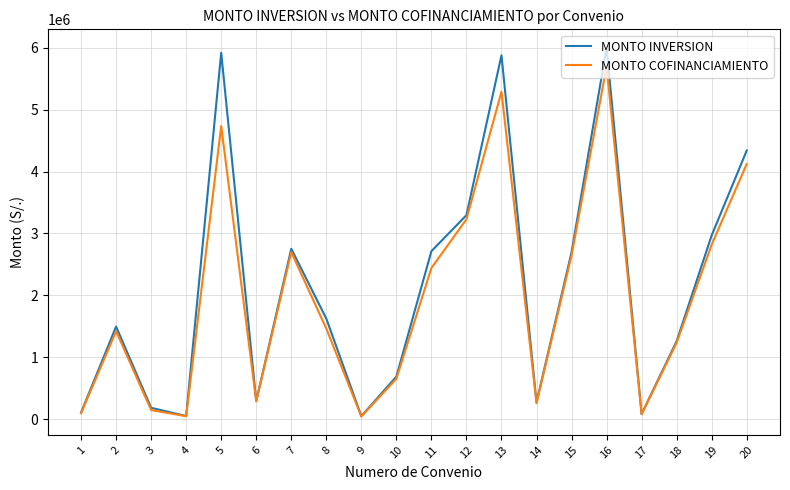

How many categories are shown in the chart?

20